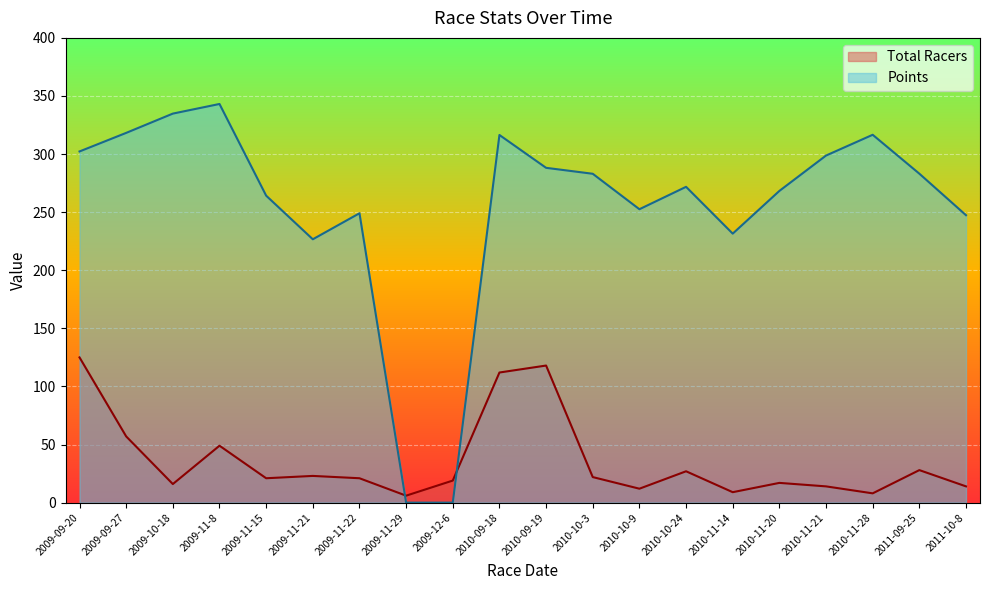

Which series has the largest range (max minus min)?

Points